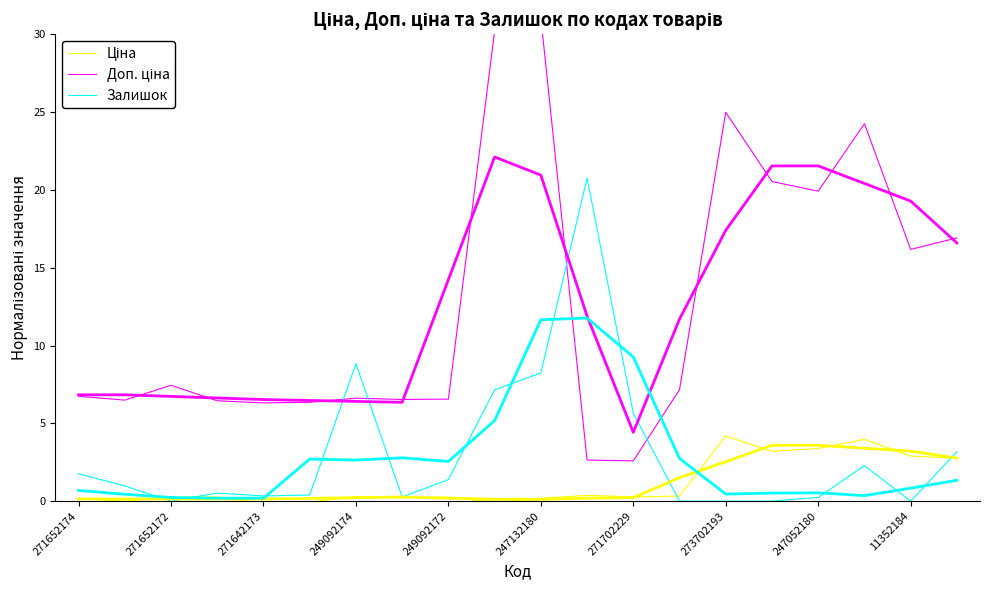

At how many categories does at least one series exceed 13?

9